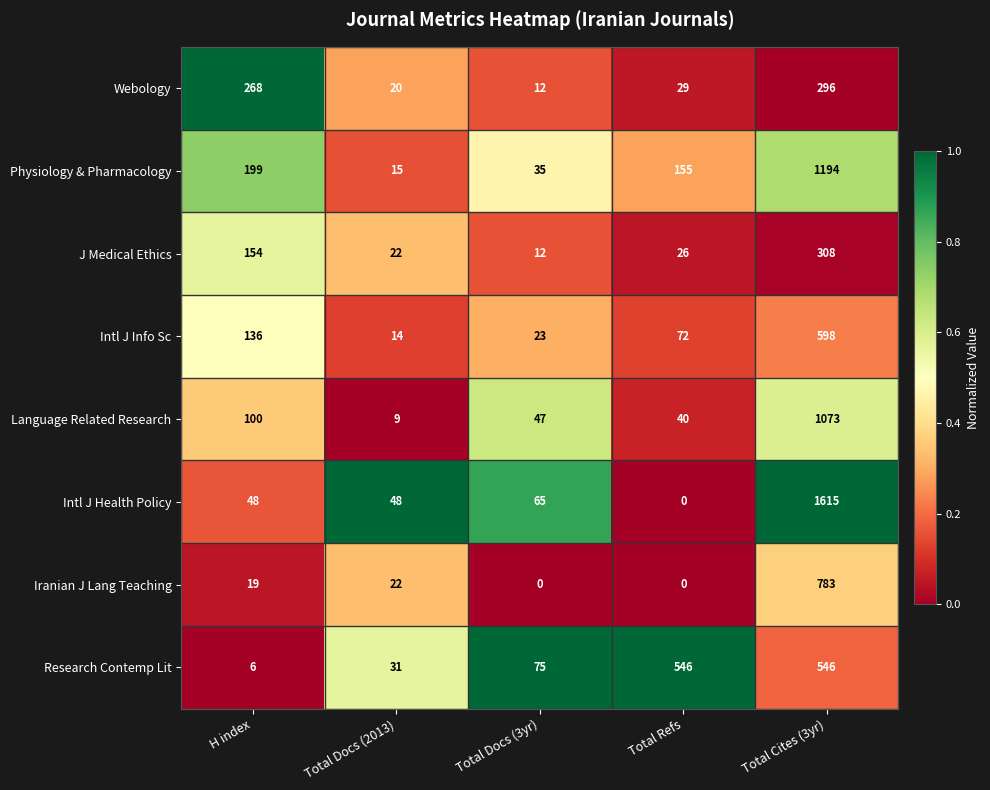

Between H index and Total Cites (3yr), which series saw the biggest shift?

Intl J Health Policy